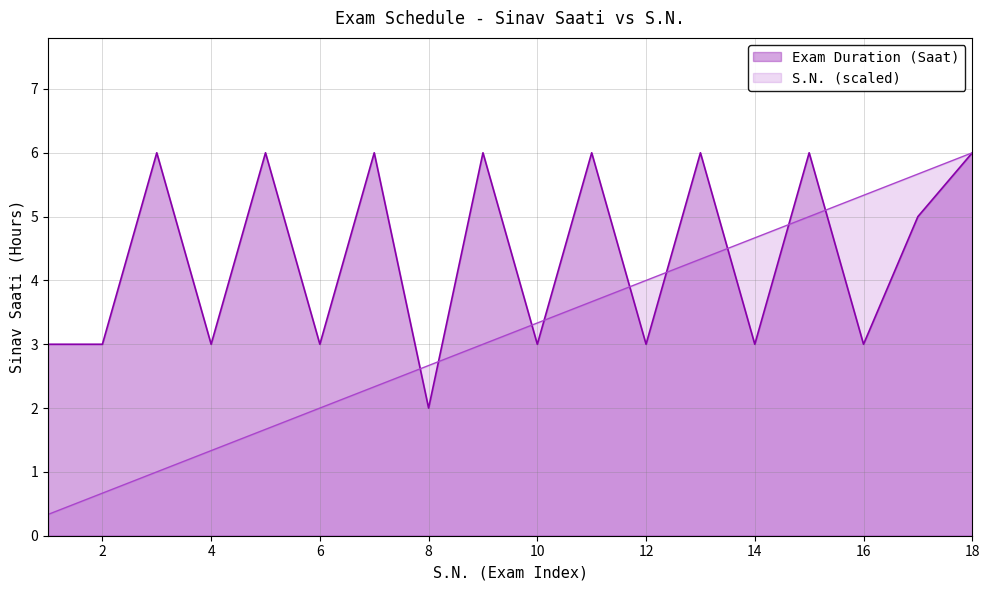

Count the number of categories in the chart.

18